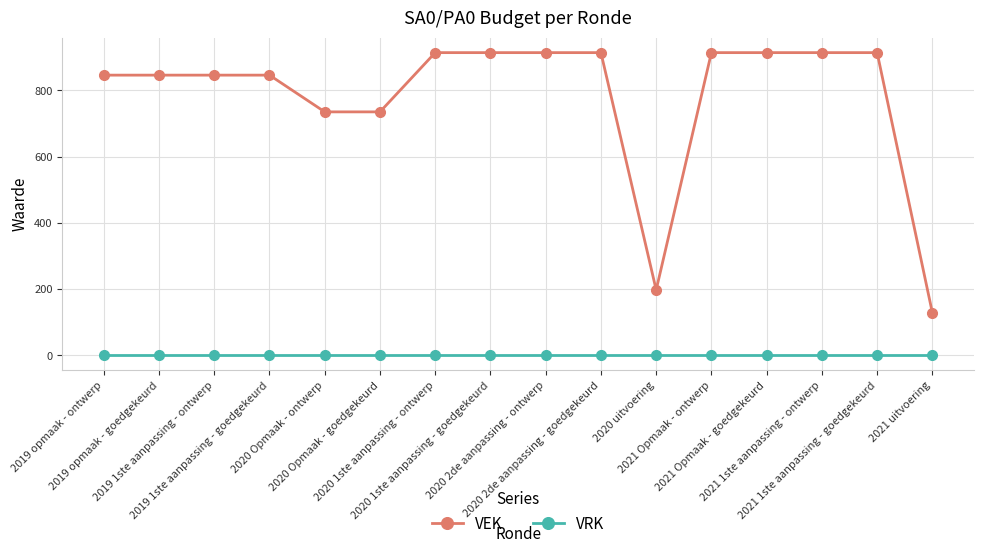

Does the chart have visible grid lines?

Yes